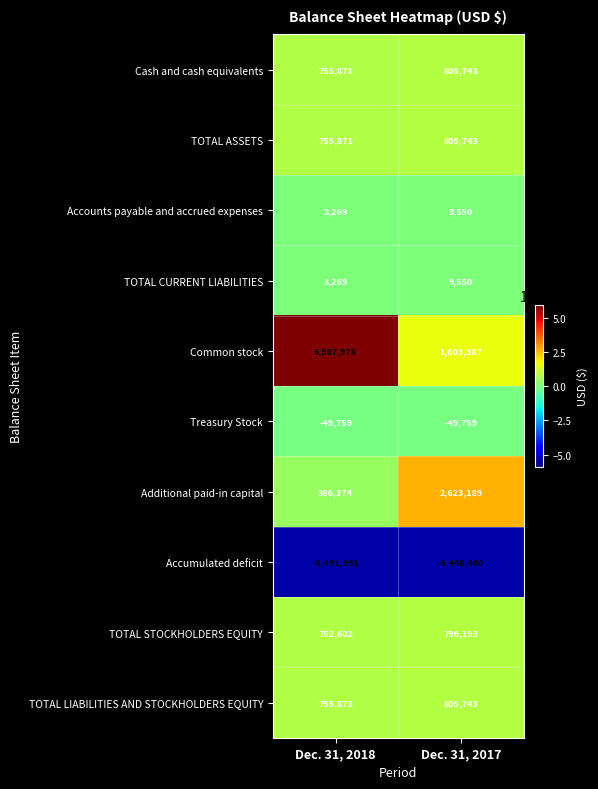

What is the average value of the TOTAL CURRENT LIABILITIES series?

6410